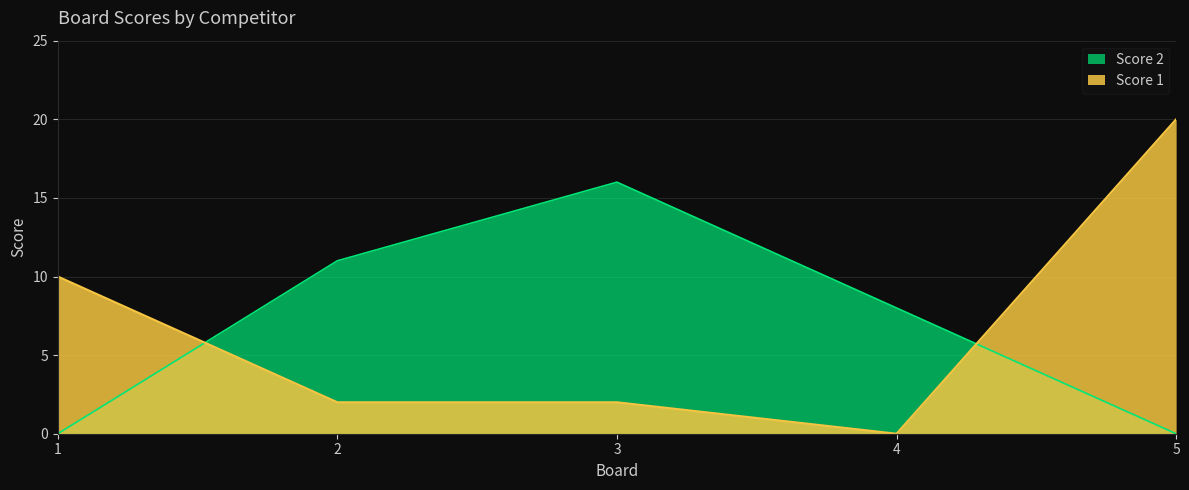

At which category is the sum across all series the highest?

5